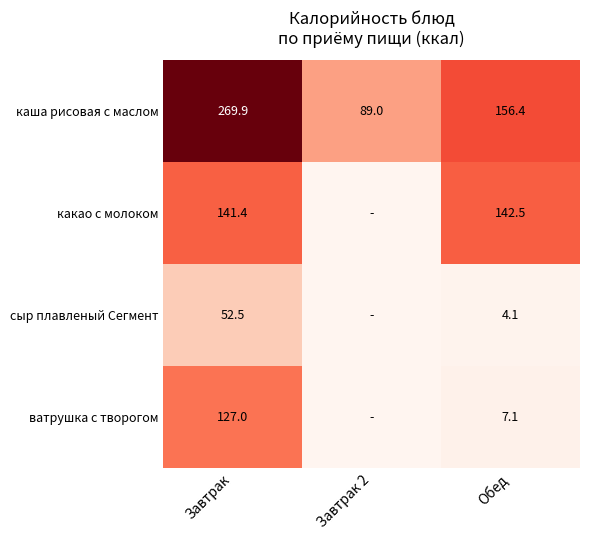

What is the difference between the какао с молоком values at Обед and Завтрак?

1.1